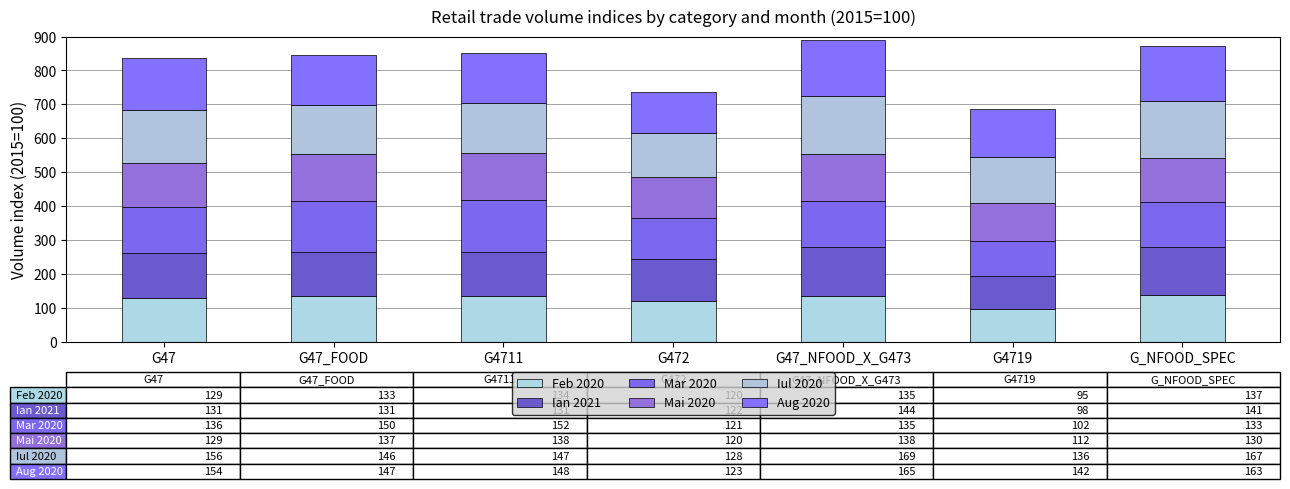

How many data points does each series have?

7